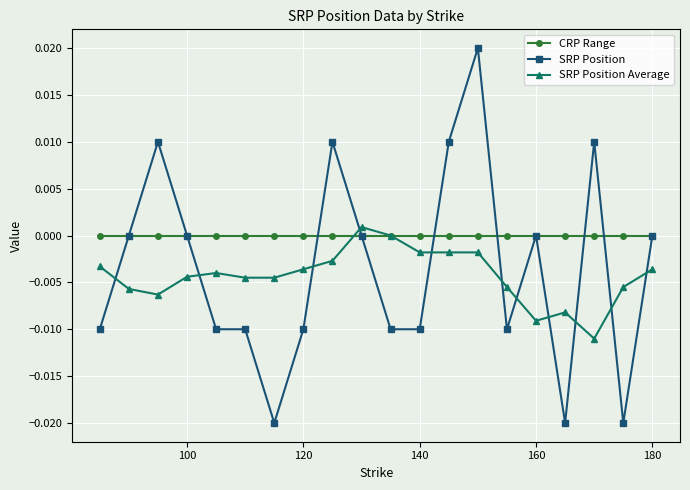

What is the sum of all SRP Position Average values?

-0.1